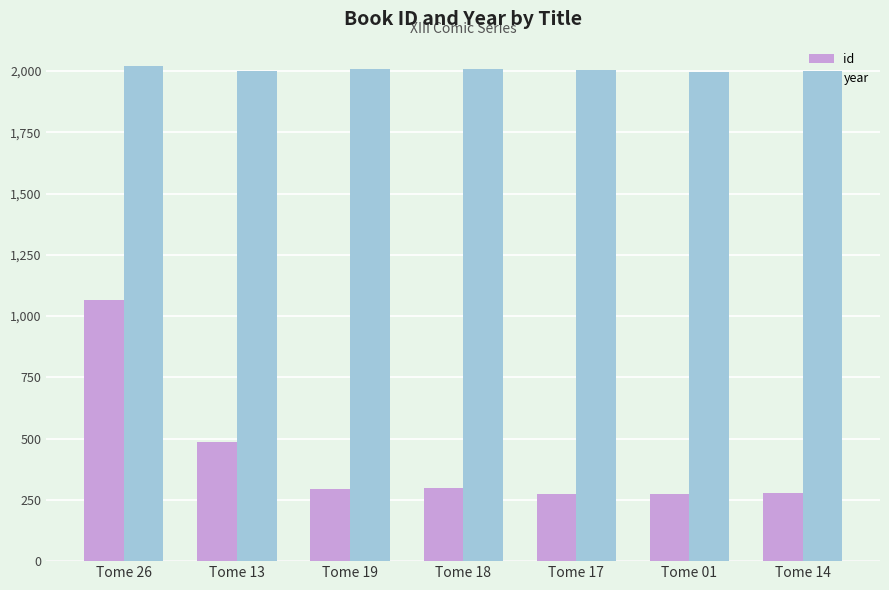

Is it true that id equals 166 at Tome 19?

False